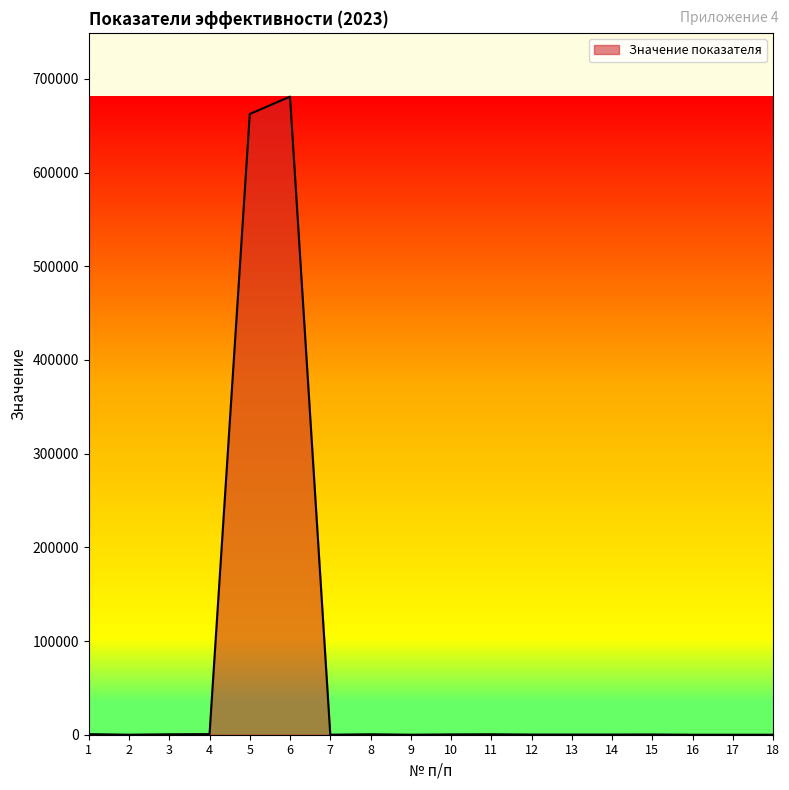

What is the sum of all values?

1347455